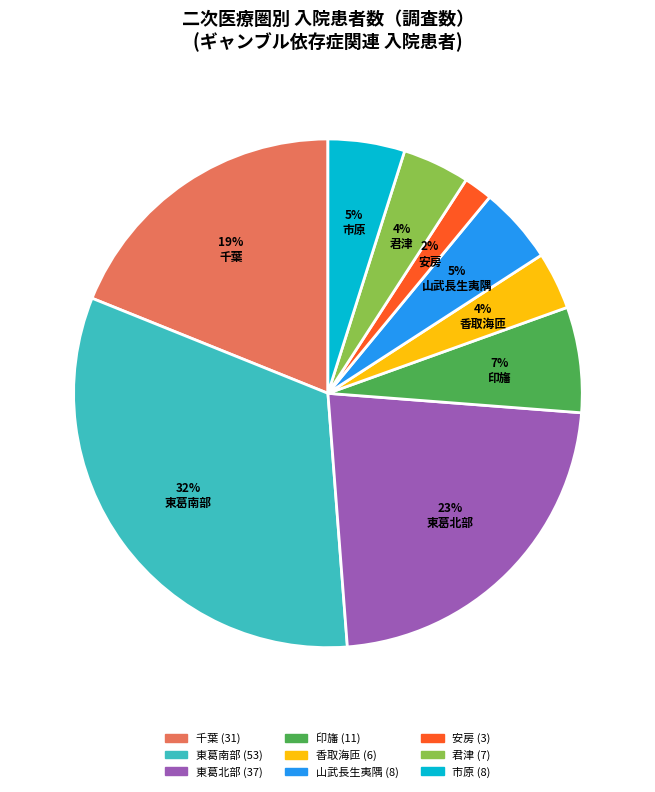

Approximately how many times larger is the value at 印旛 compared to 千葉?

0.4